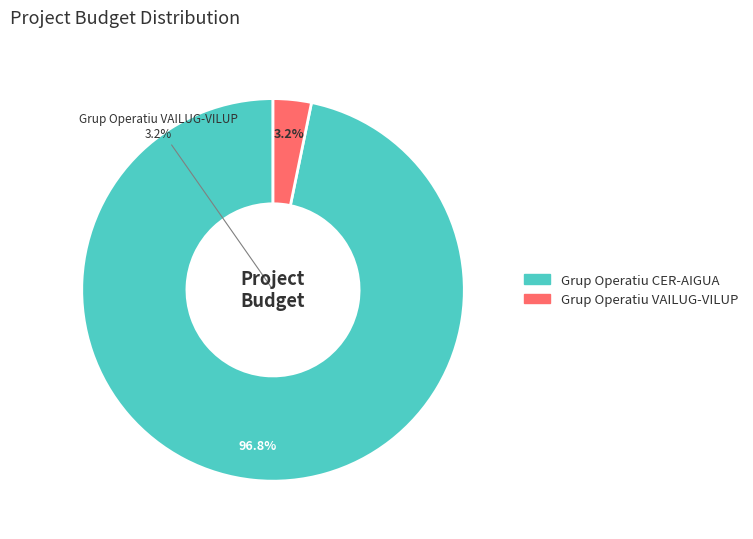

Count the number of slices in the pie.

2